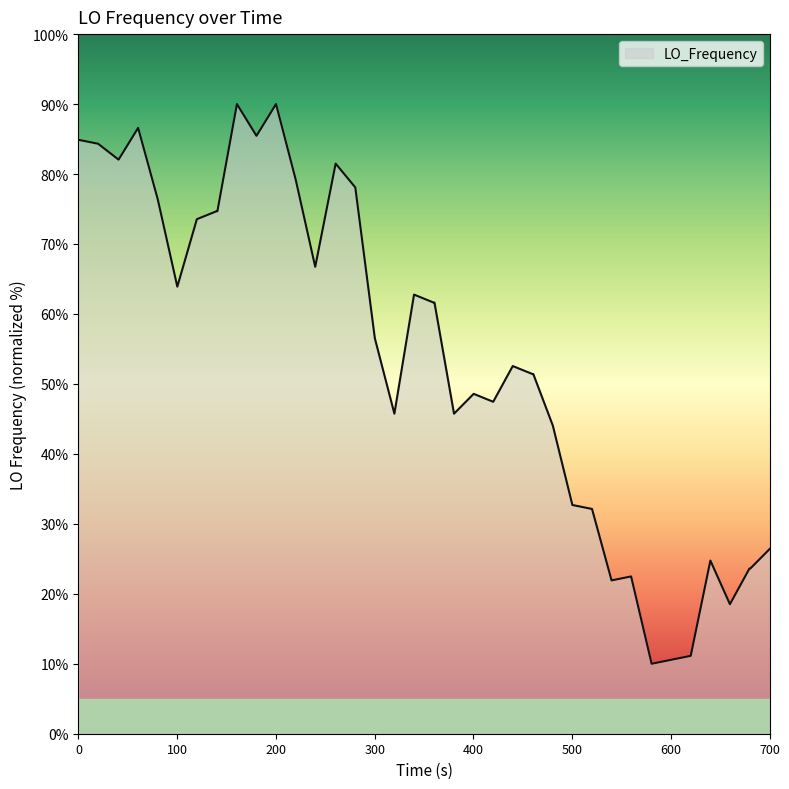

How many lines are shown in the chart?

1